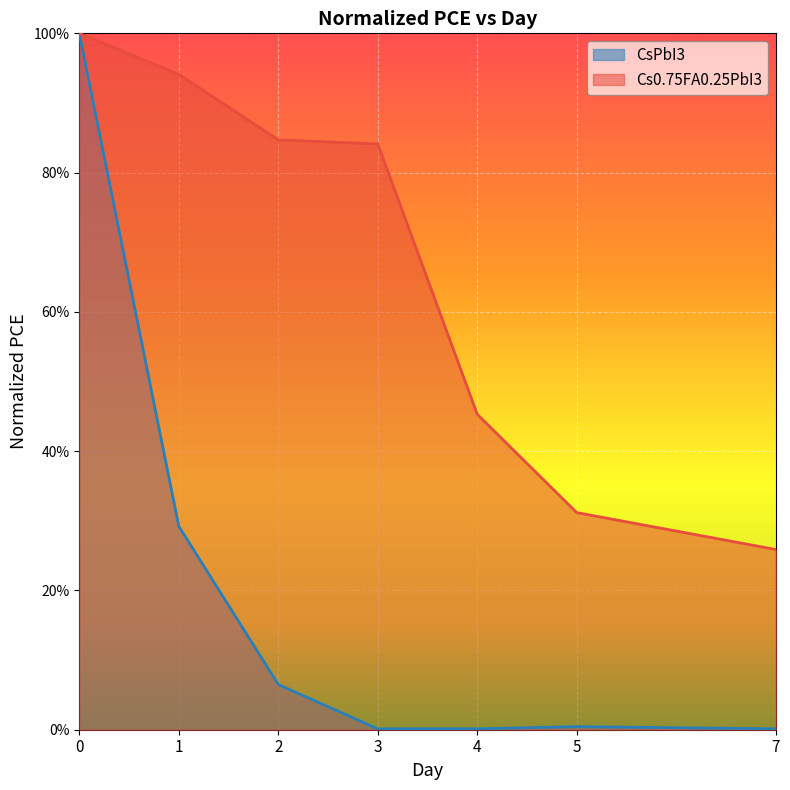

List the series in order of their overall mean, lowest first.

CsPbI3, Cs0.75FA0.25PbI3